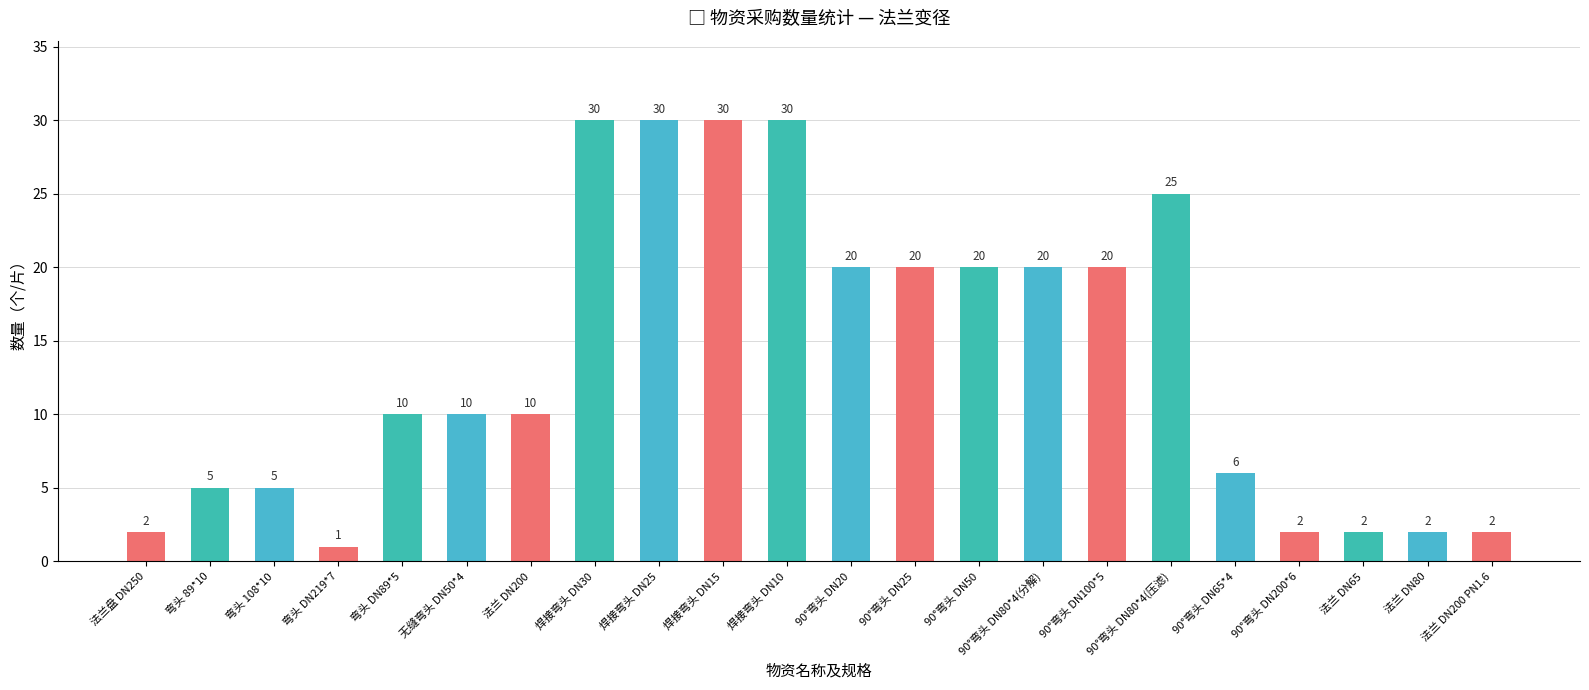

Which category has the lowest value across all series?

弯头 DN219*7